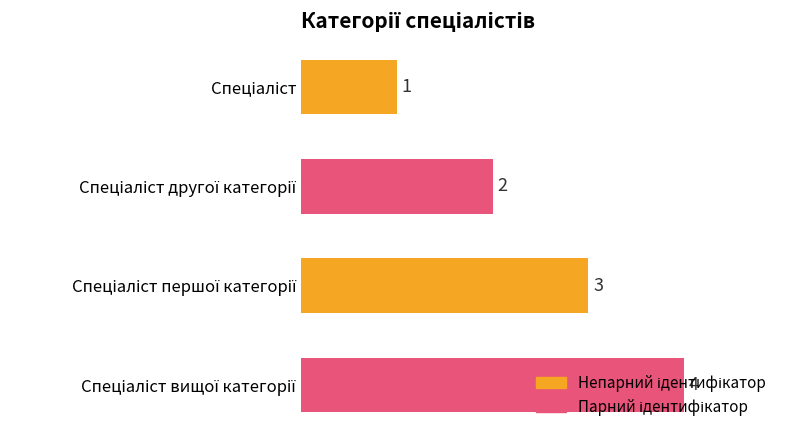

What is the value of the 3rd bar from the top?

3